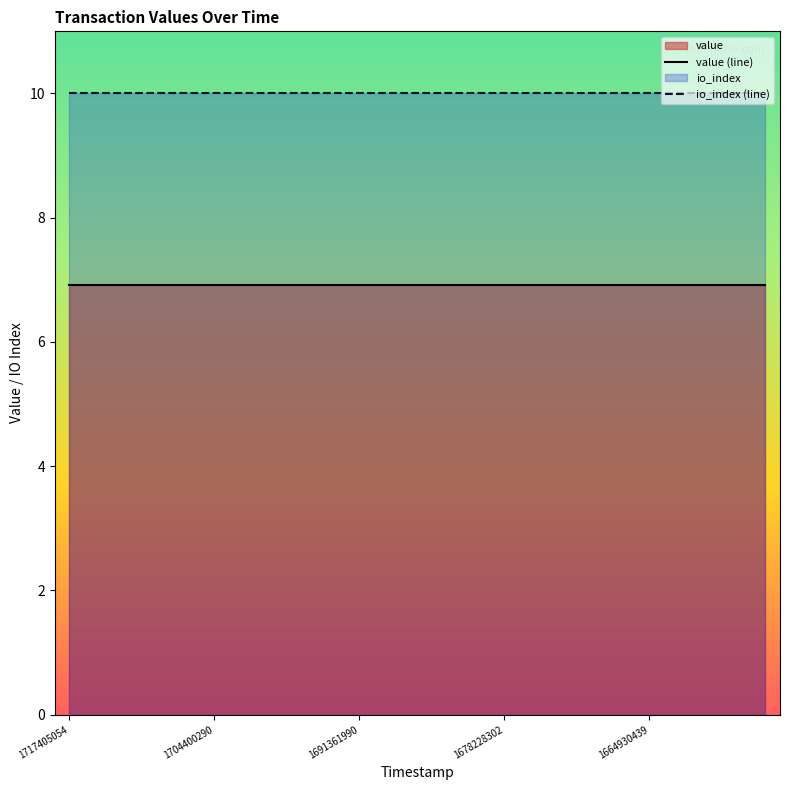

Which series has the largest total across all categories?

io_index (line)